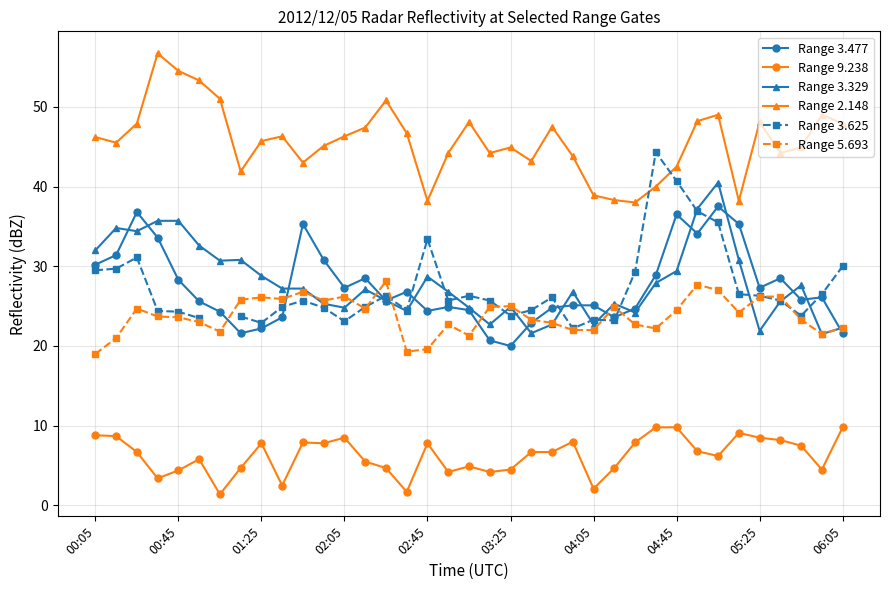

What is the sum of all Range 3.477 values?

1014.3